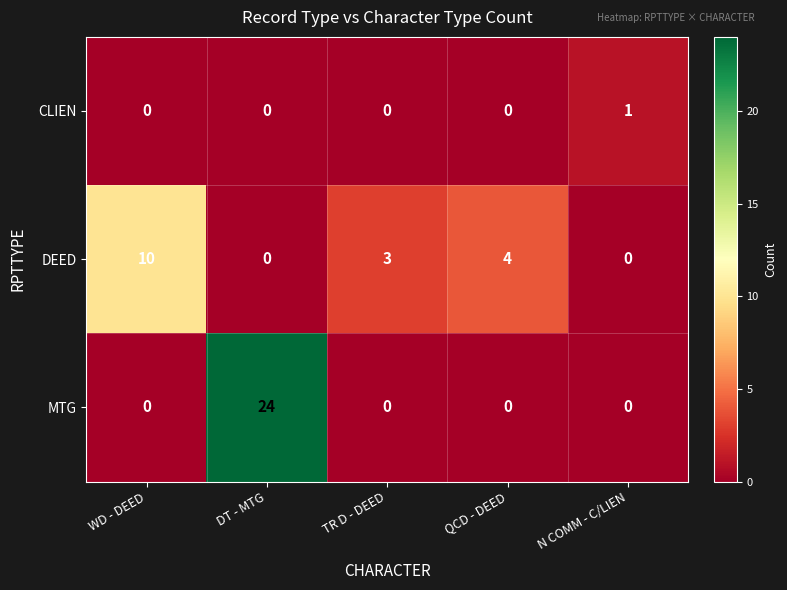

The CLIEN series shows 0 at WD - DEED. True or false?

True